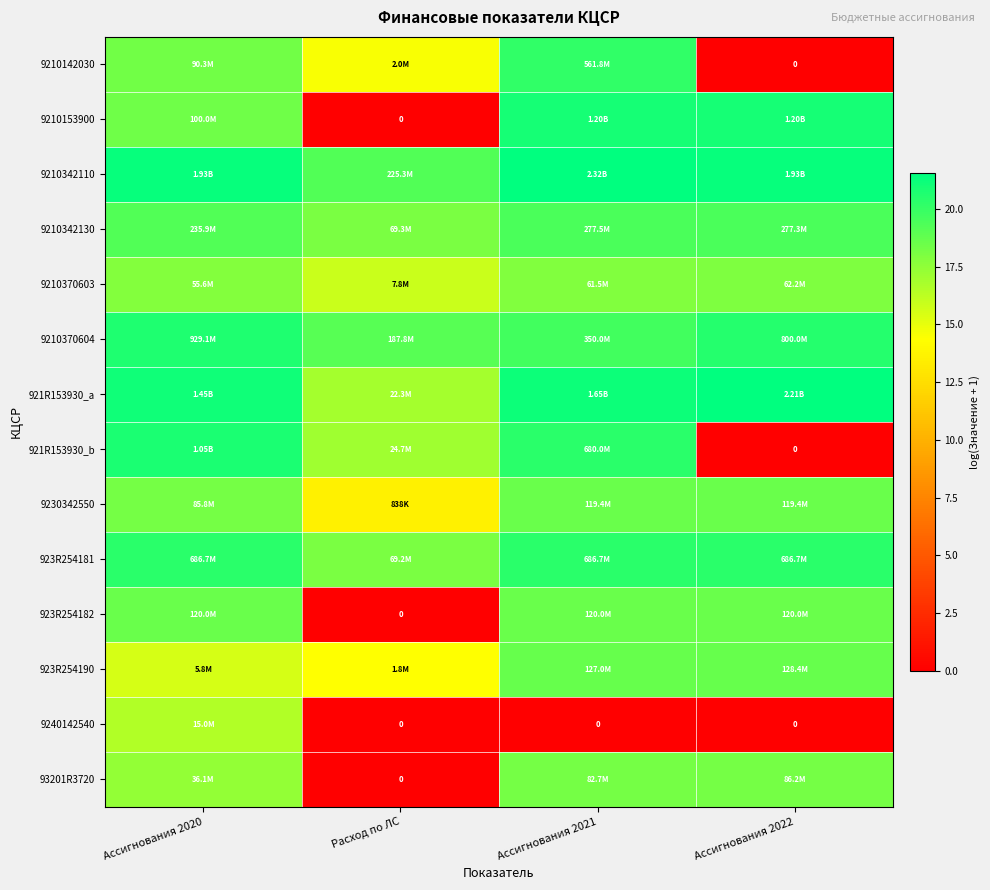

Between Ассигнования 2022 and Ассигнования 2021, which is larger?

Ассигнования 2021